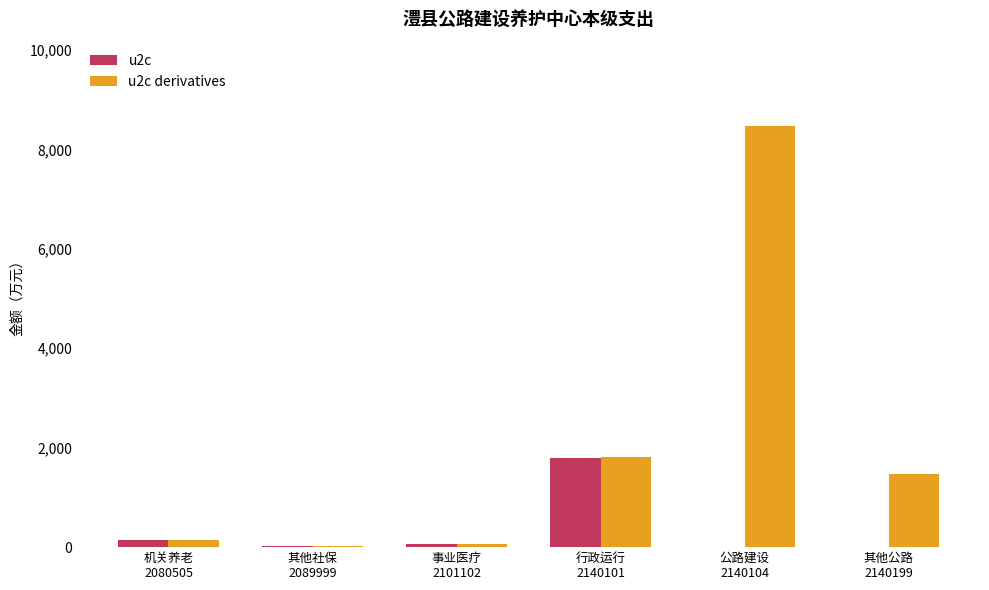

What is the difference between the u2c values at 公路建设
2140104 and 机关养老
2080505?

147.0